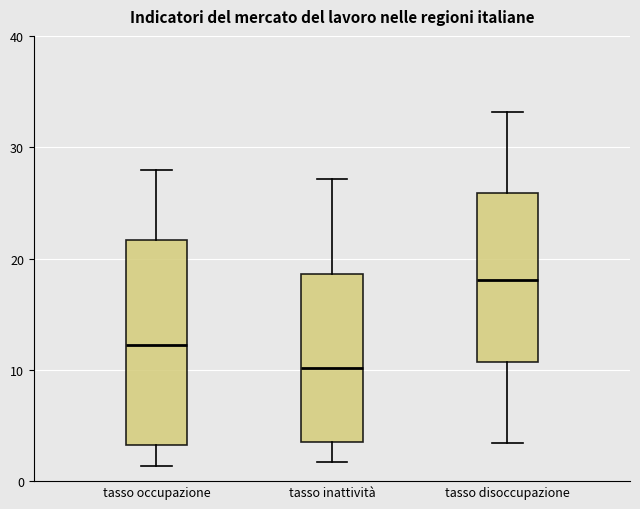

Which box is the tallest, from its lower edge to its upper edge?

tasso occupazione